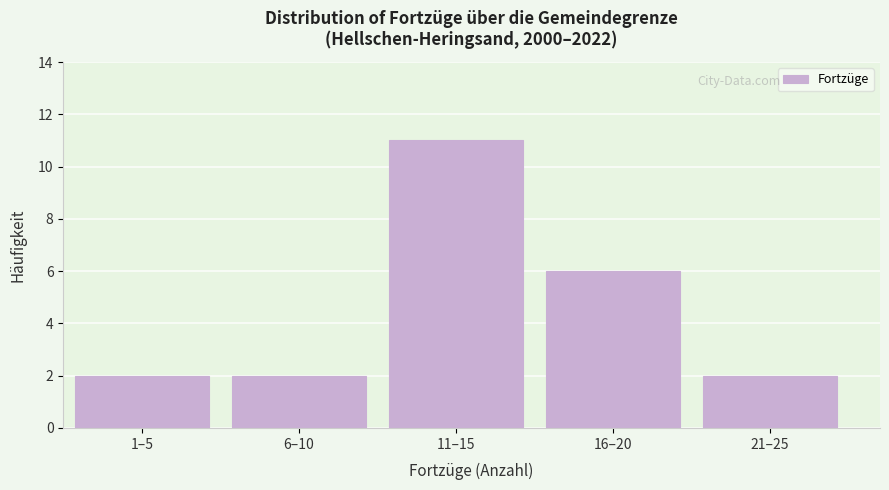

Reading right to left, transcribe all the data shown in this chart.

21–25=2	16–20=6	11–15=11	6–10=2	1–5=2